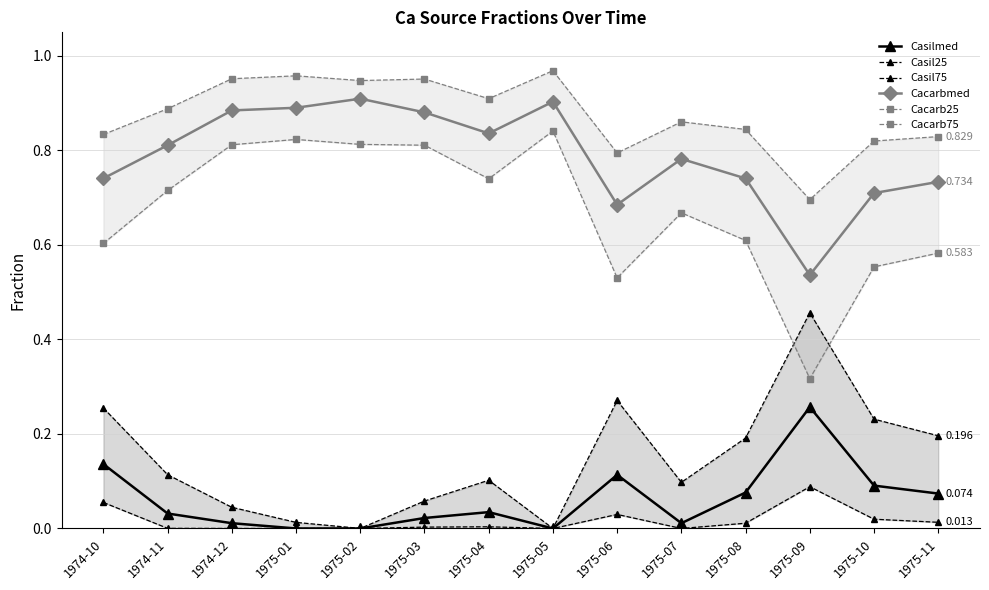

Where is Casilmed nearest to the value 0?

1975-02